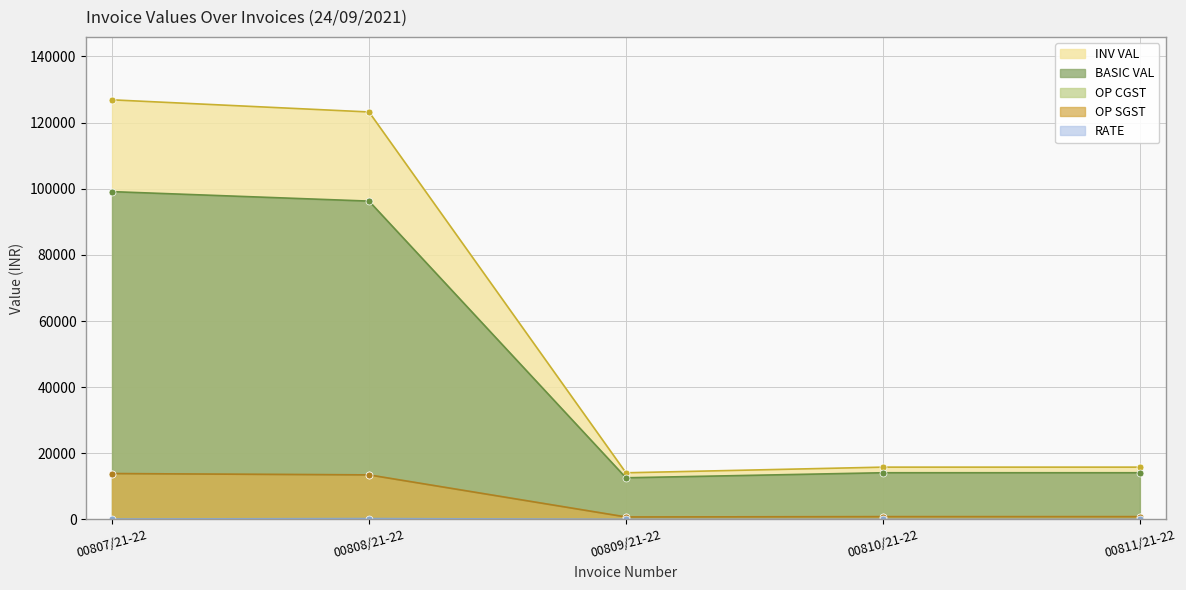

At how many categories does at least one series exceed 22874?

2